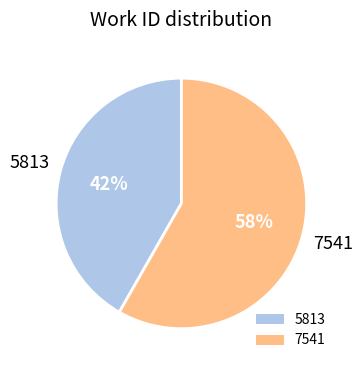

True or false: 7541 accounts for 45% of the total.

False